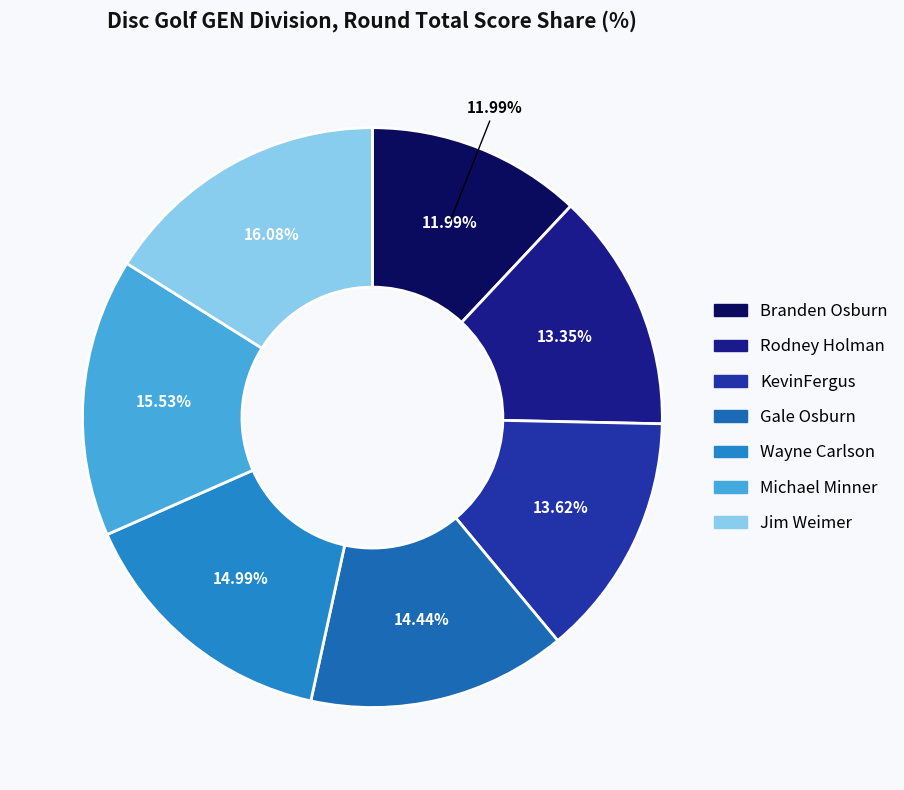

To the nearest percent, what is the difference between the Gale Osburn and Michael Minner slice percentages?

1%